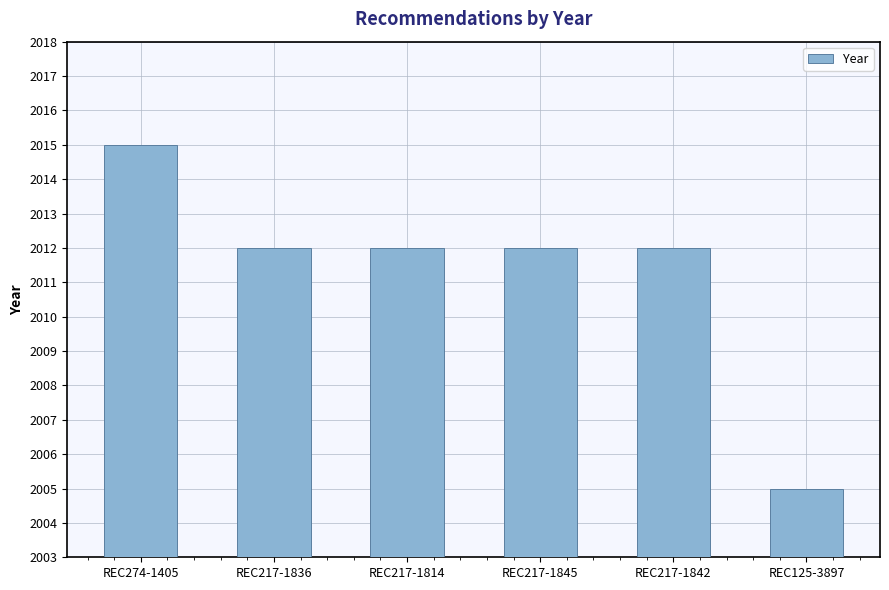

Reading right to left, list all the values displayed in this chart.

REC125-3897=2005	REC217-1842=2012	REC217-1845=2012	REC217-1814=2012	REC217-1836=2012	REC274-1405=2015